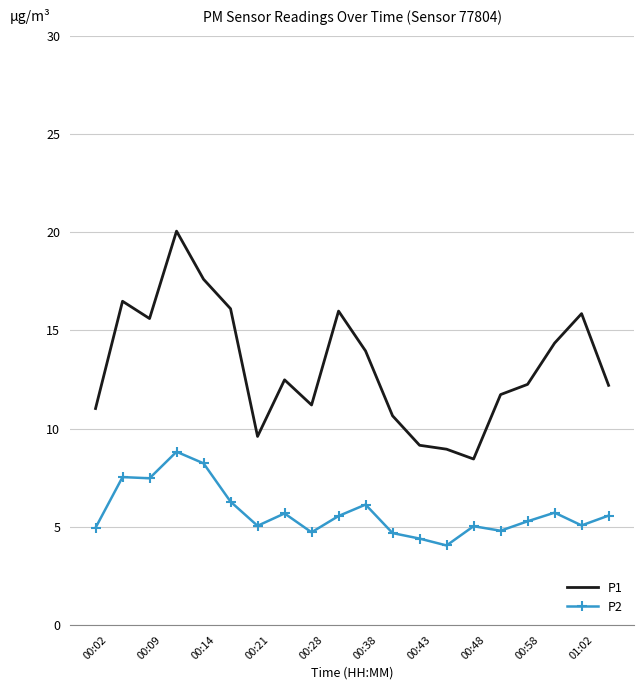

What is the highest value of the P1 series?

20.1